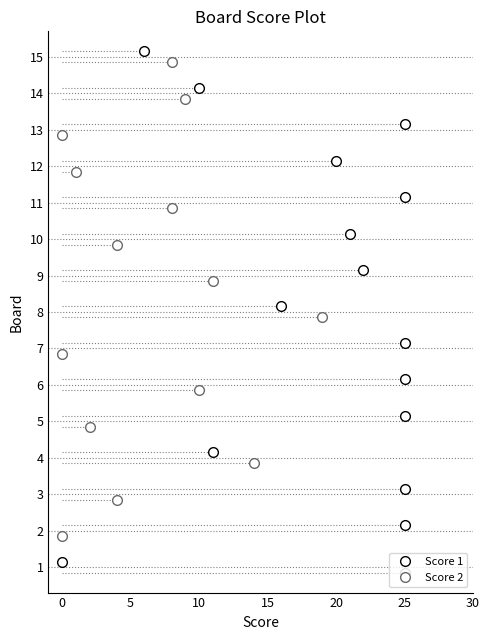

Between 10 and 13, which series saw the biggest shift?

Score 1